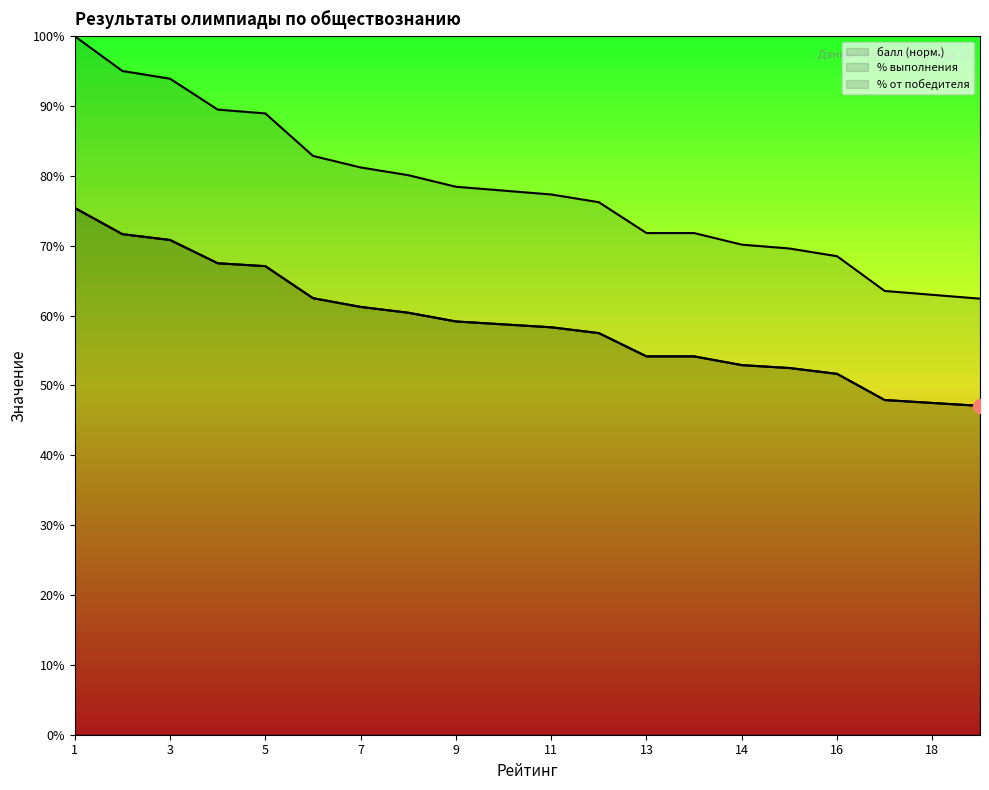

Is the value of % от победителя at 15 greater than the value of балл at 17?

Yes